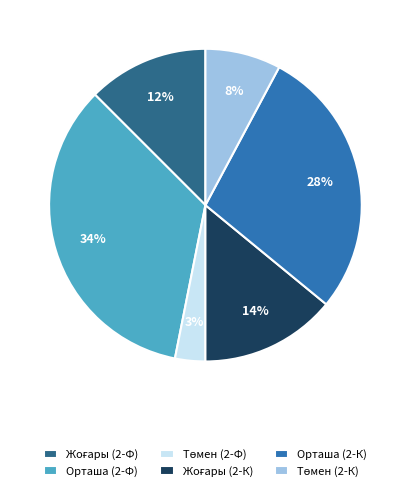

To the nearest percent, what percentage of the pie is Орташа (2-Ф)?

34%